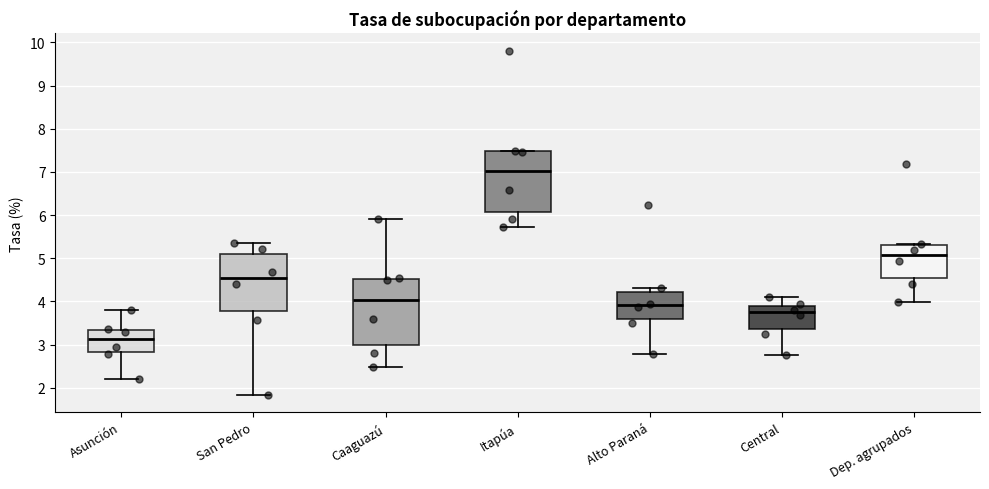

Reading left to right, read every box against the y-axis: the position of its median line, the range the box covers, and the ends of its whiskers. The values are not printed on the chart, so give them approximately, as read against the axis.

Asunción: median 3.1, box 2.8 to 3.3, whiskers 2.2 to 3.8
San Pedro: median 4.6, box 3.8 to 5.1, whiskers 1.8 to 5.4
Caaguazú: median 4.0, box 3.0 to 4.5, whiskers 2.5 to 5.9
Itapúa: median 7.0, box 6.1 to 7.5, whiskers 5.7 to 7.5
Alto Paraná: median 3.9, box 3.6 to 4.2, whiskers 2.8 to 4.3
Central: median 3.7, box 3.4 to 3.9, whiskers 2.8 to 4.1
Dep. agrupados: median 5.1, box 4.5 to 5.3, whiskers 4.0 to 5.3 (just above the box's upper edge)